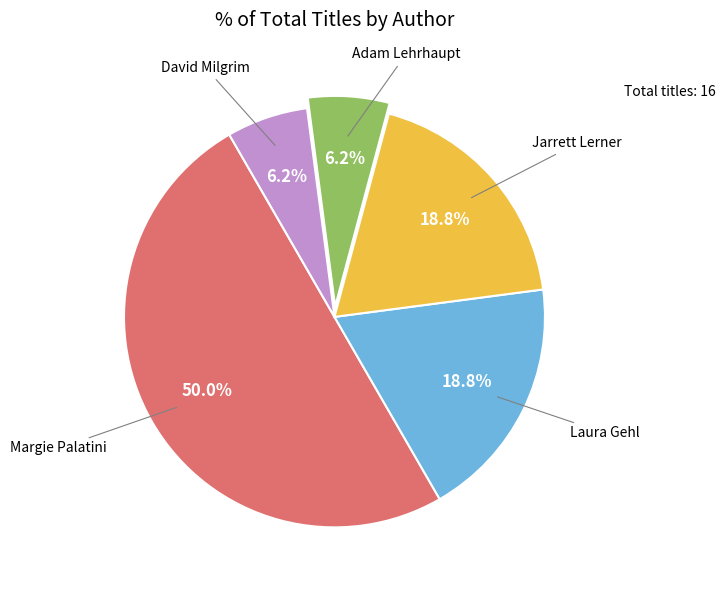

Which category has the biggest portion of the pie?

Margie Palatini